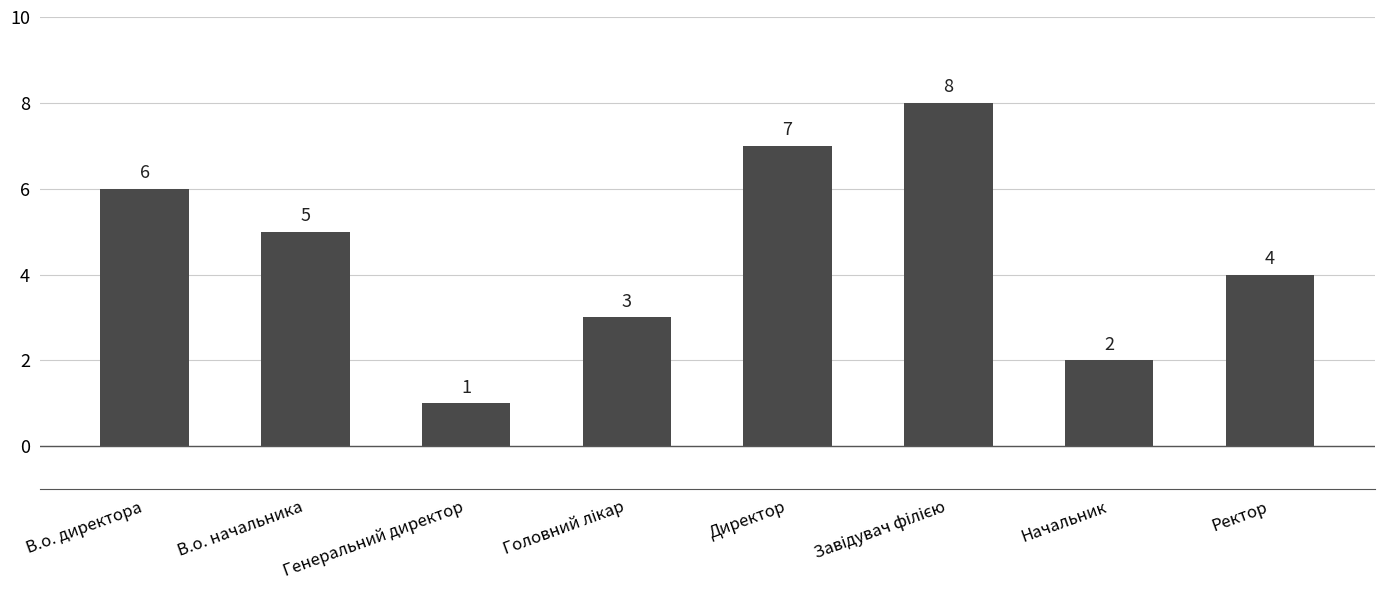

True or false: the data shows 8 at В.о. начальника.

False